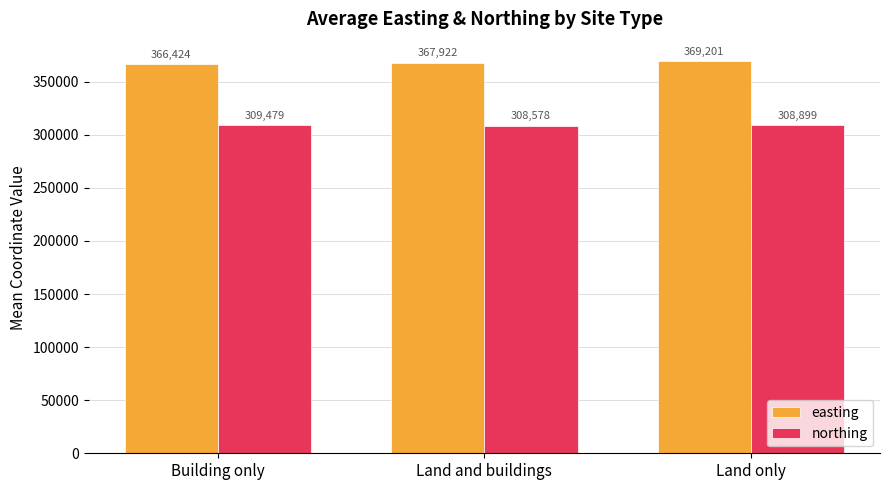

Where is easting nearest to the value 367812?

Land and buildings